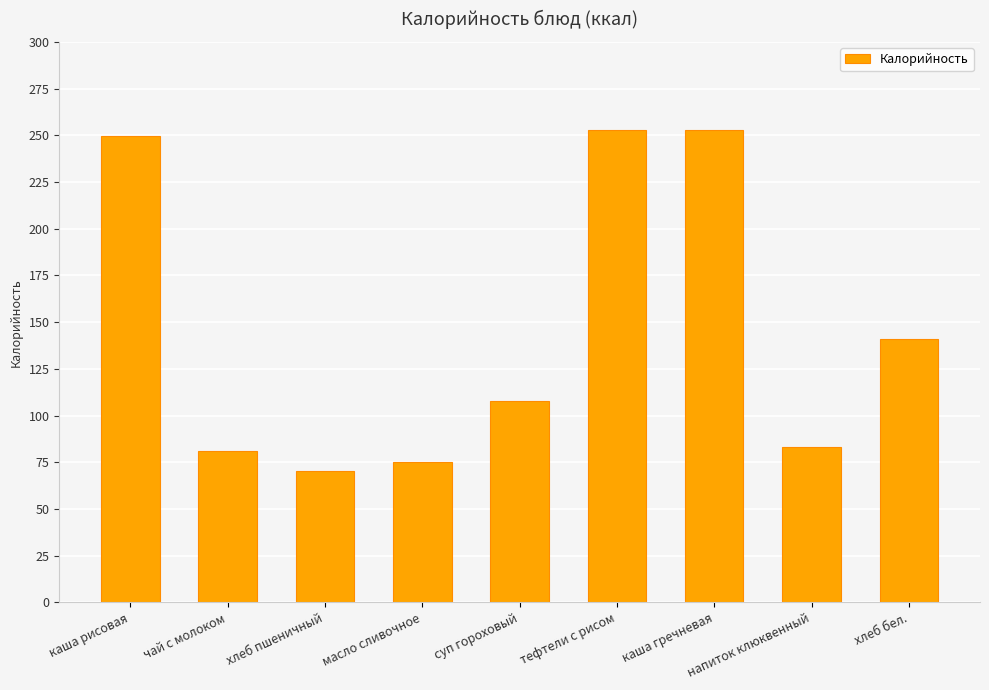

What is the label of the 3rd bar from the right?

каша гречневая